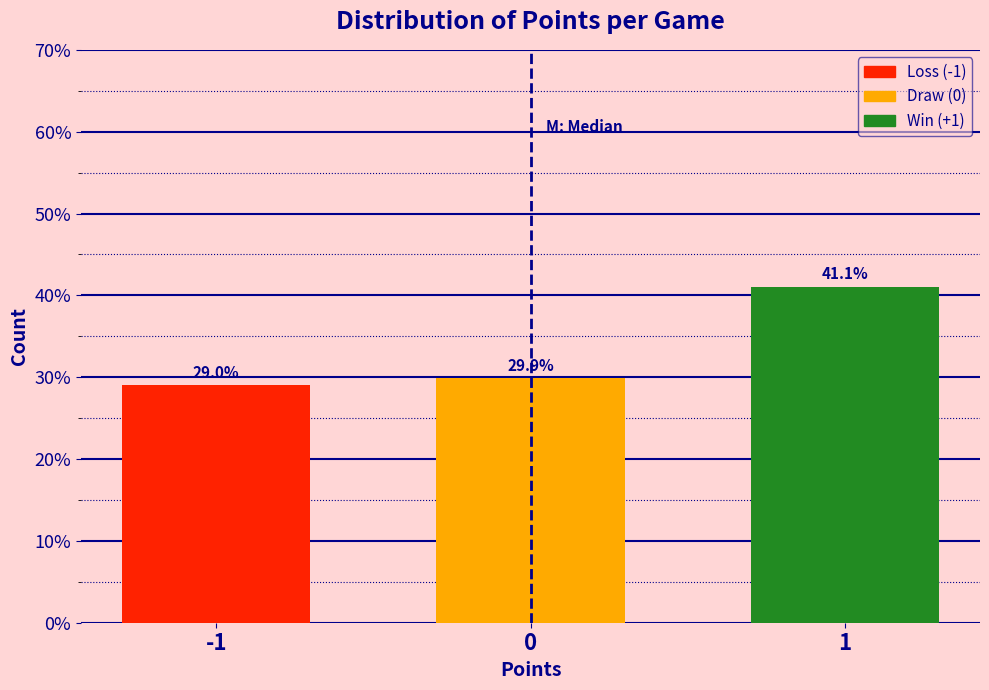

Reading left to right, extract all data points from this chart.

29.0	29.9	41.1